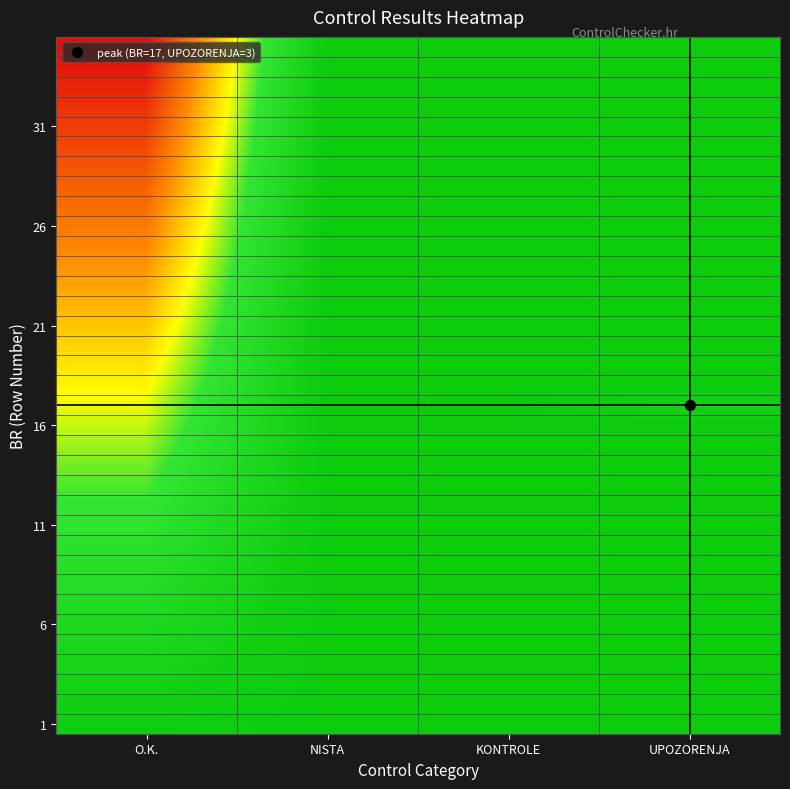

How many distinct data groups are displayed?

35